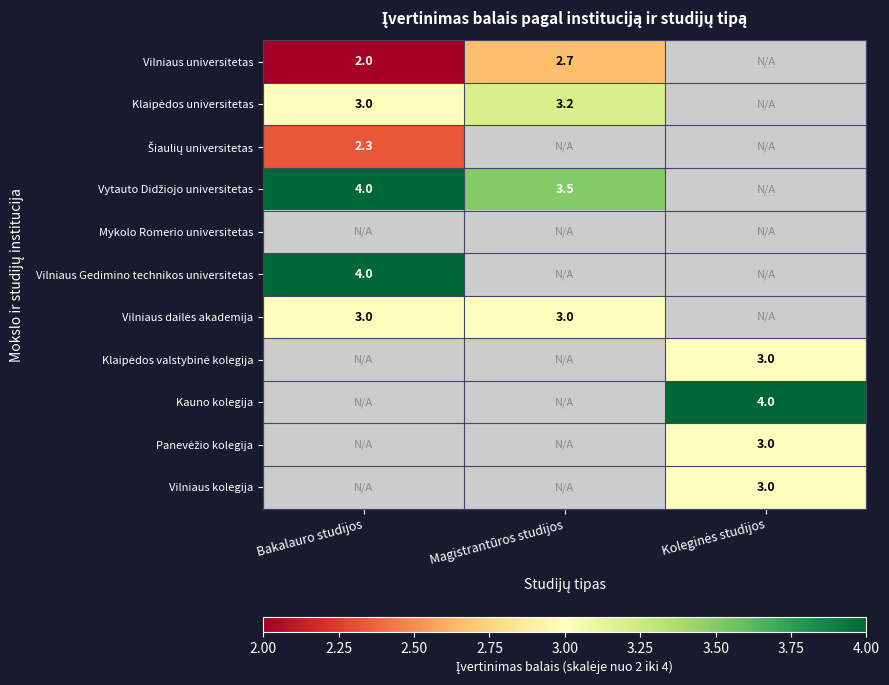

What is the difference between the highest and lowest values at Magistrantūros studijos?

0.8